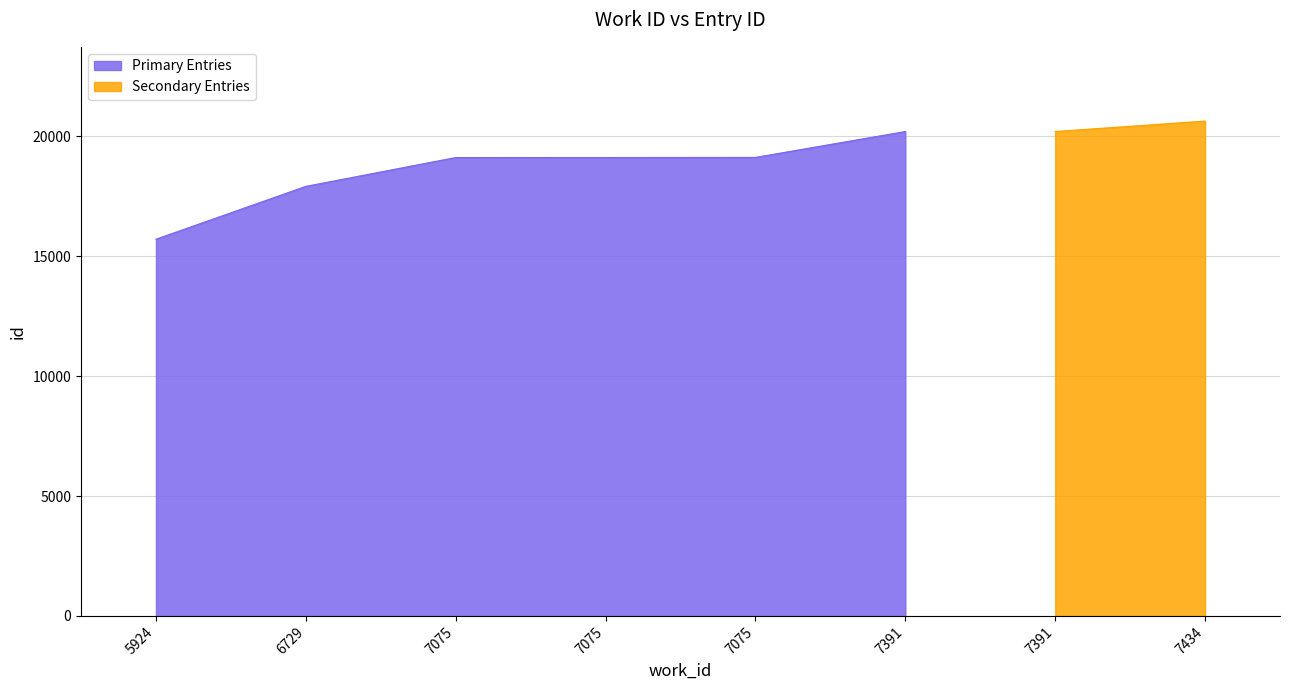

The value at 7075 is 19105. True or false?

True